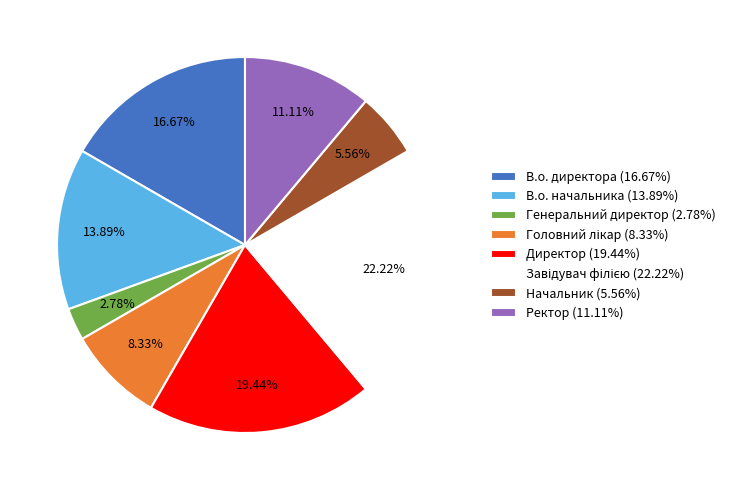

What is the ratio of the value at Ректор (11.11%) to the value at Генеральний директор (2.78%)?

4.0